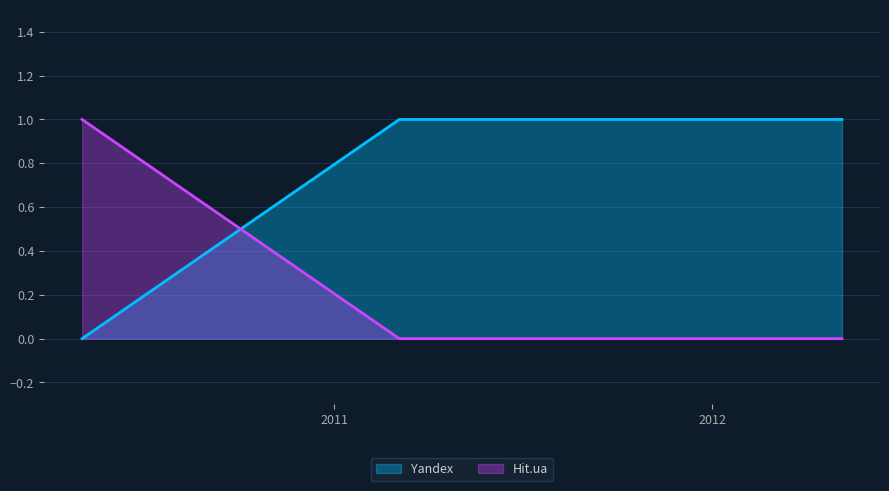

True or false: Yandex has more than 2 points higher than both neighbors.

False